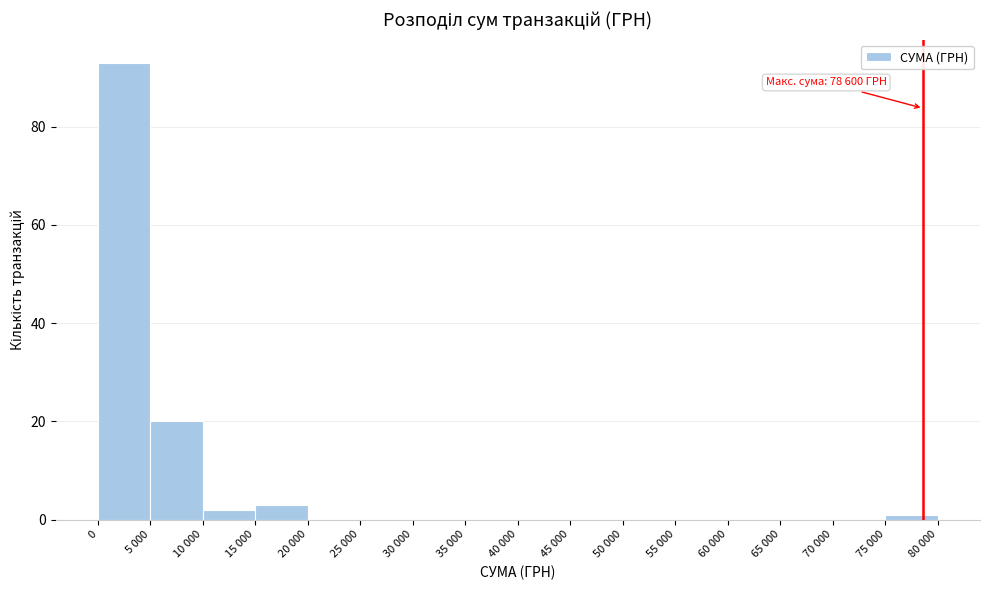

Reading right to left, transcribe all the data shown in this chart.

75 000=1	70 000=0	65 000=0	60 000=0	55 000=0	50 000=0	45 000=0	40 000=0	35 000=0	30 000=0	25 000=0	20 000=0	15 000=3	10 000=2	5 000=20	0=93